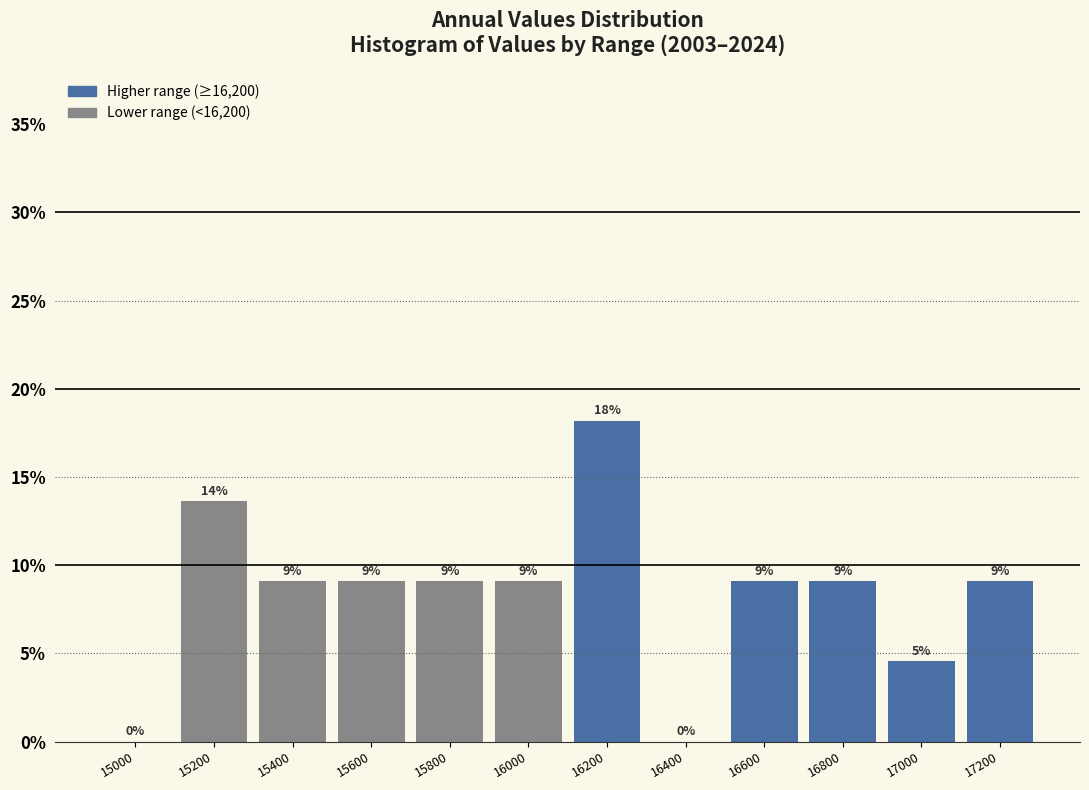

Are the bars horizontal?

No